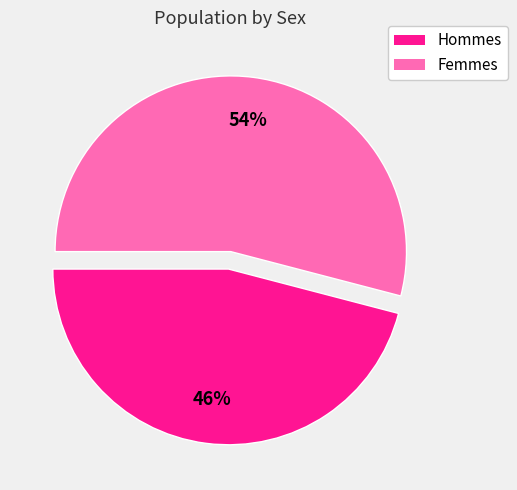

To the nearest percent, what is the average slice percentage?

50%